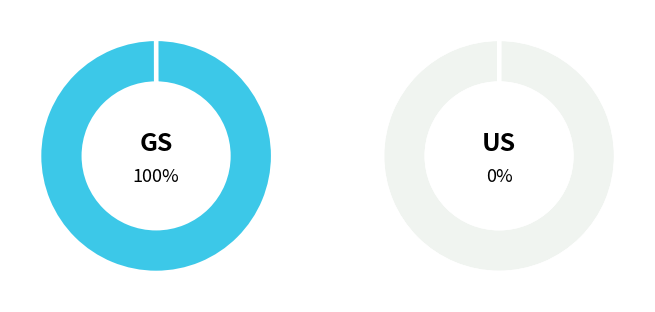

Which category has the smallest portion of the pie?

US